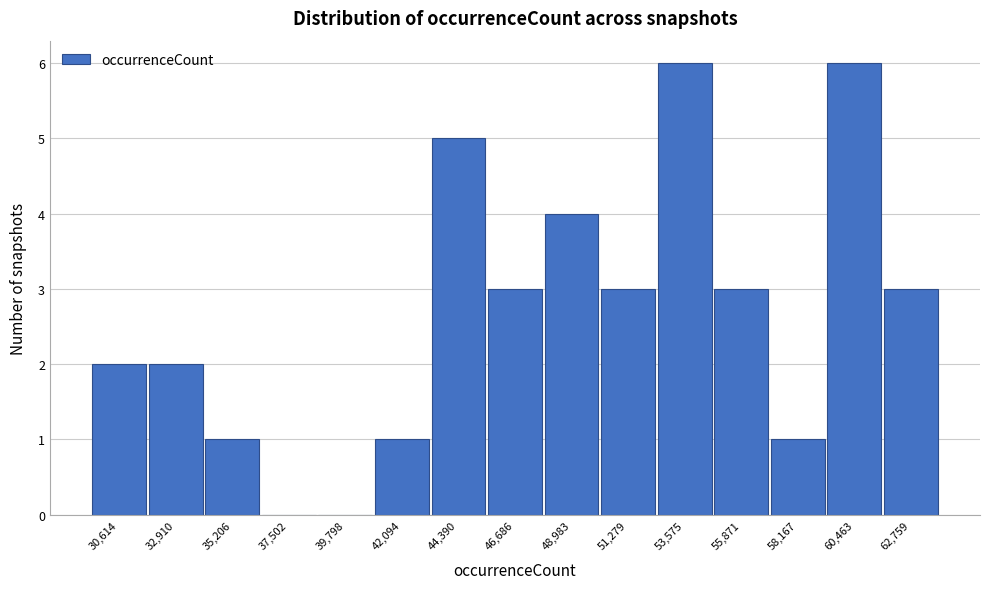

Reading left to right, what are all the values shown in this chart?

30,614=2	32,910=2	35,206=1	37,502=0	39,798=0	42,094=1	44,390=5	46,686=3	48,983=4	51,279=3	53,575=6	55,871=3	58,167=1	60,463=6	62,759=3